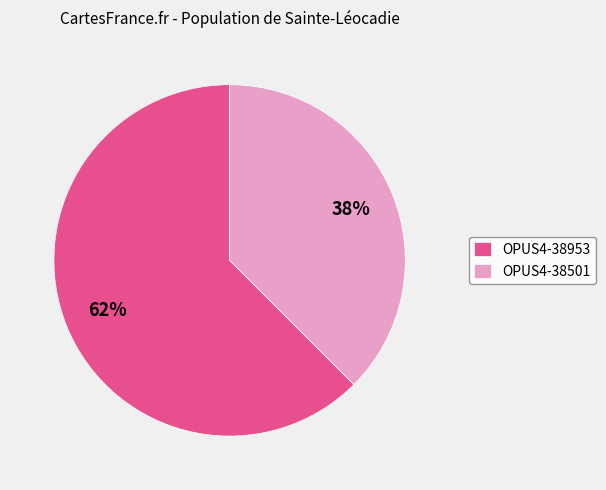

True or false: OPUS4-38953 accounts for 48% of the total.

False